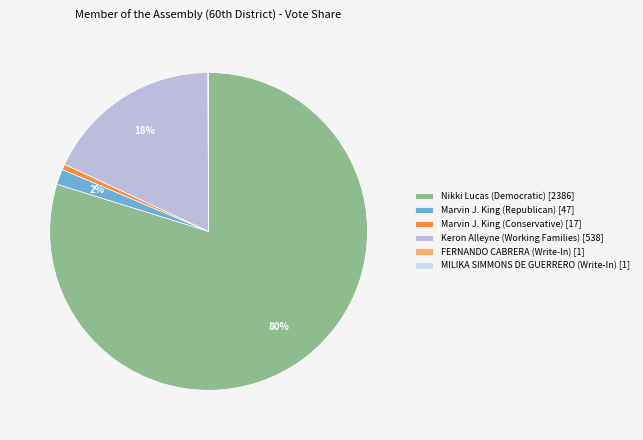

To the nearest percent, what is the average slice percentage?

17%